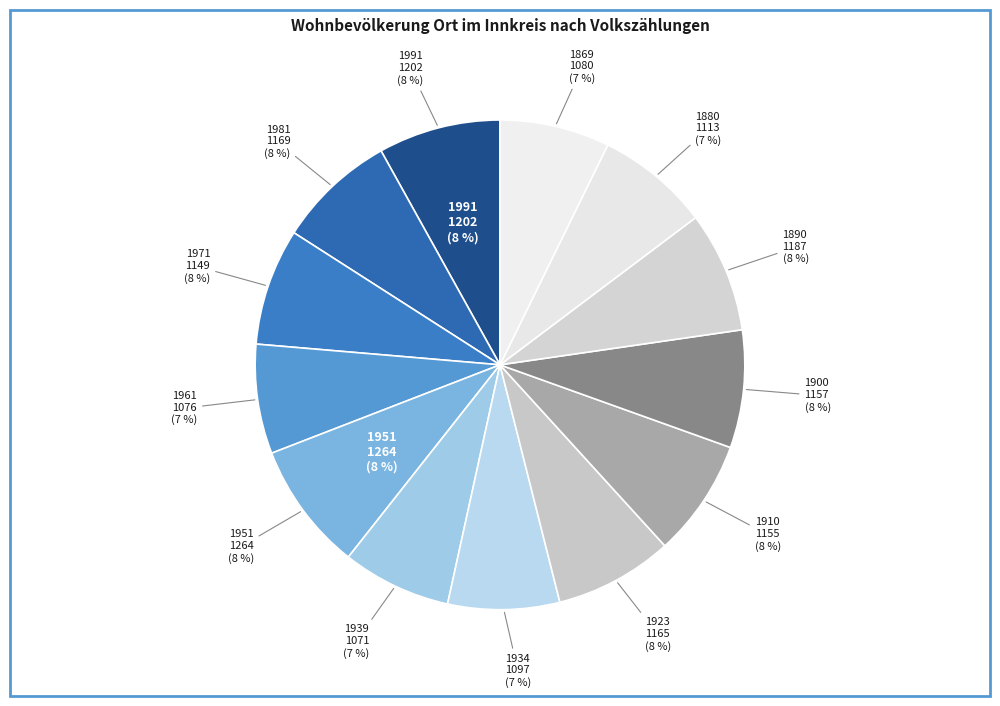

Count the number of slices in the pie.

13